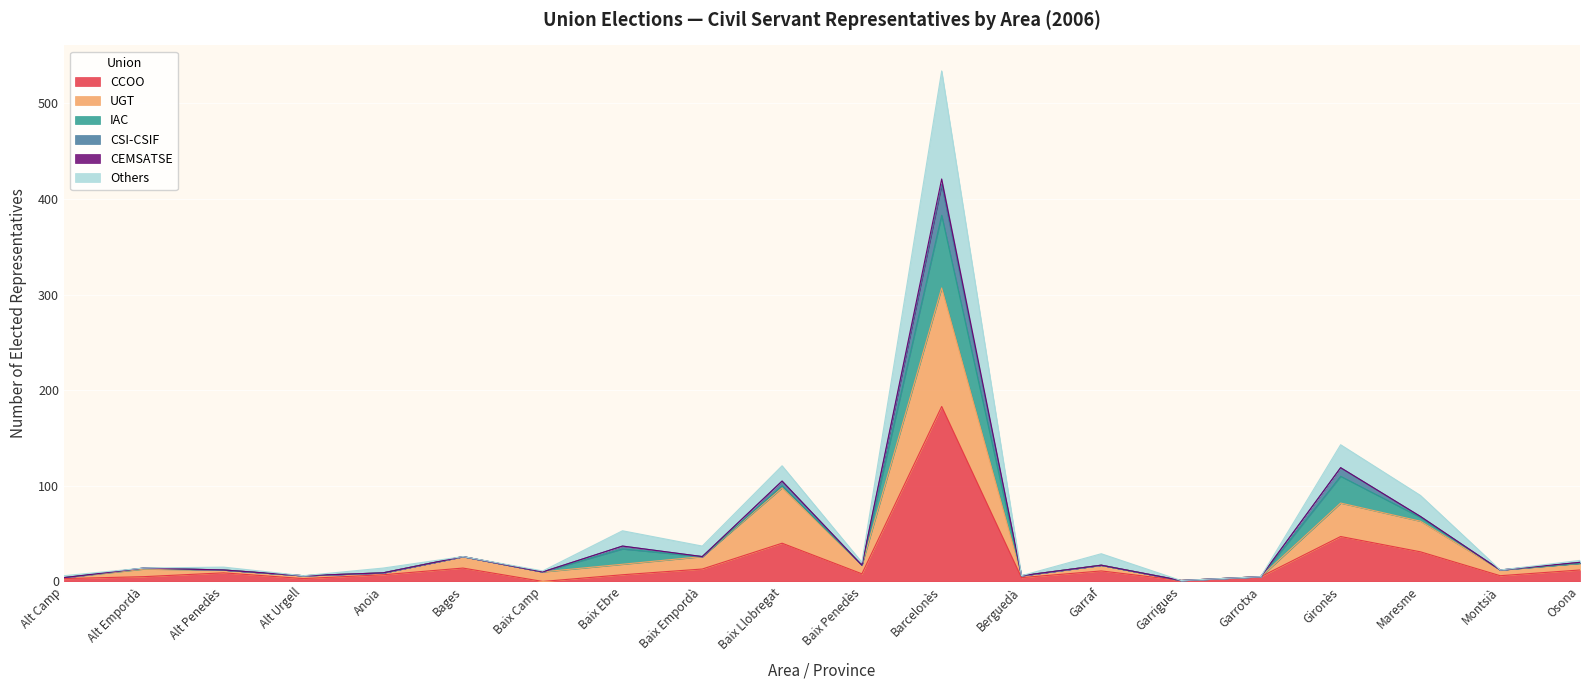

Is it true that CCOO equals 47 at Gironès?

True